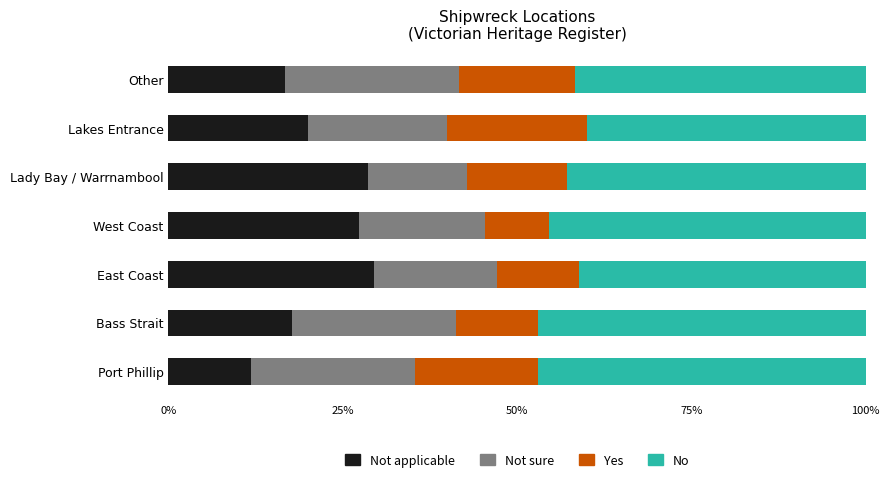

What is the total value across all series at Port Phillip?

100.0